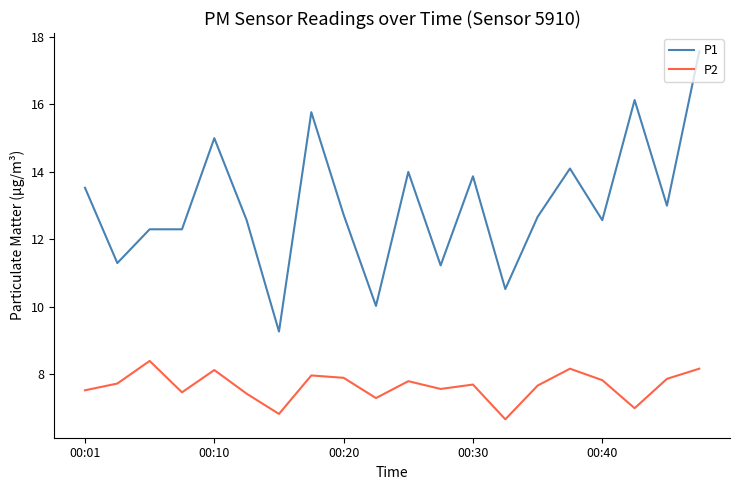

True or false: P2 and P1 intersect in this chart.

False